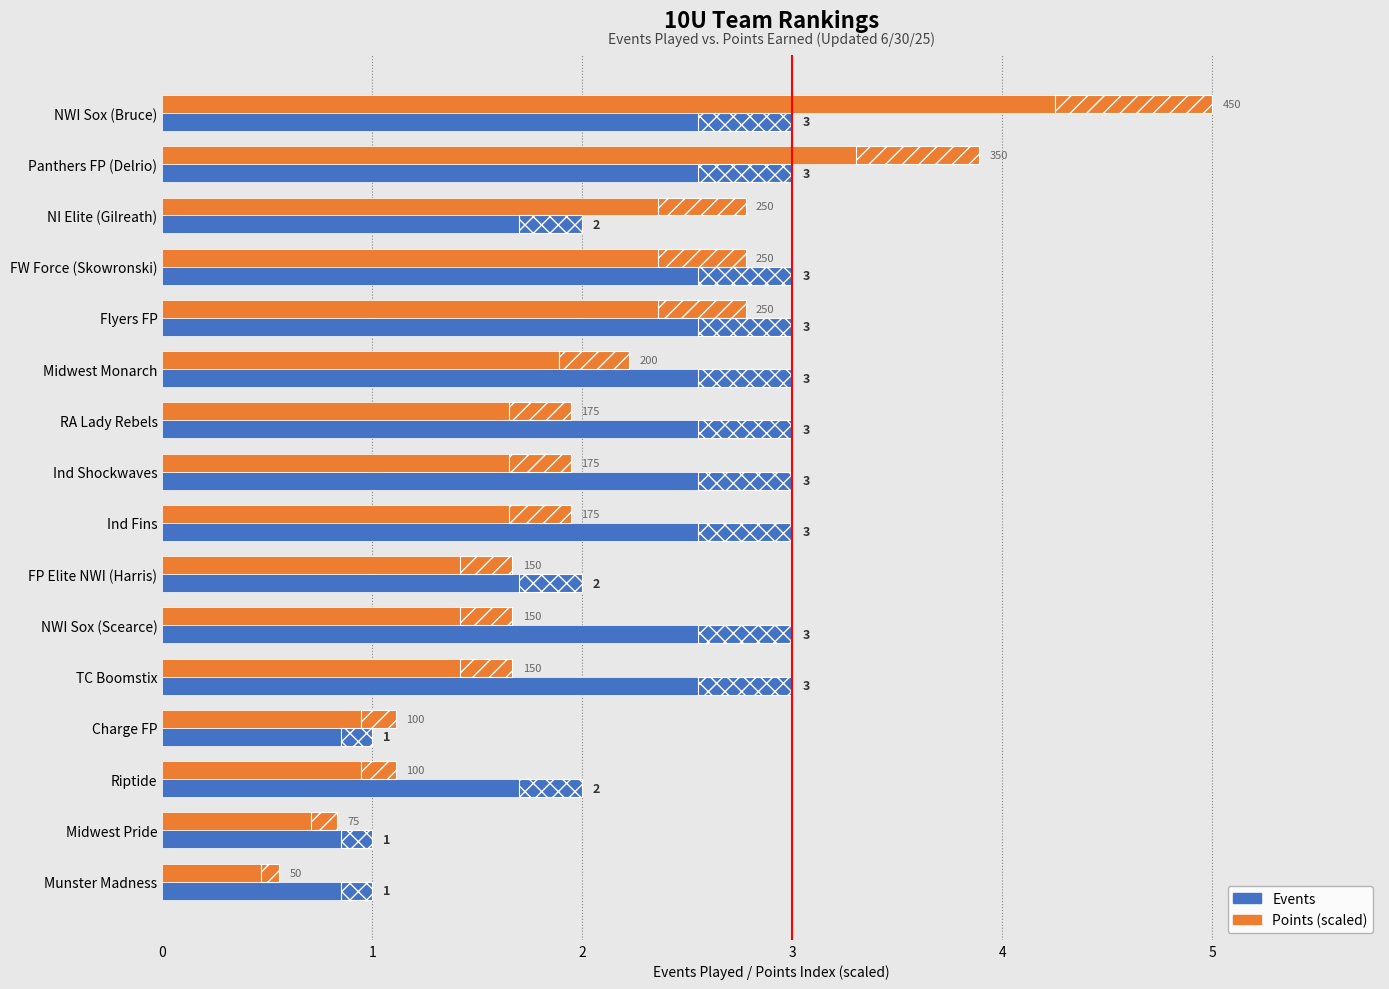

What is the sum of the Events values at Midwest Monarch and Ind Shockwaves?

6.0